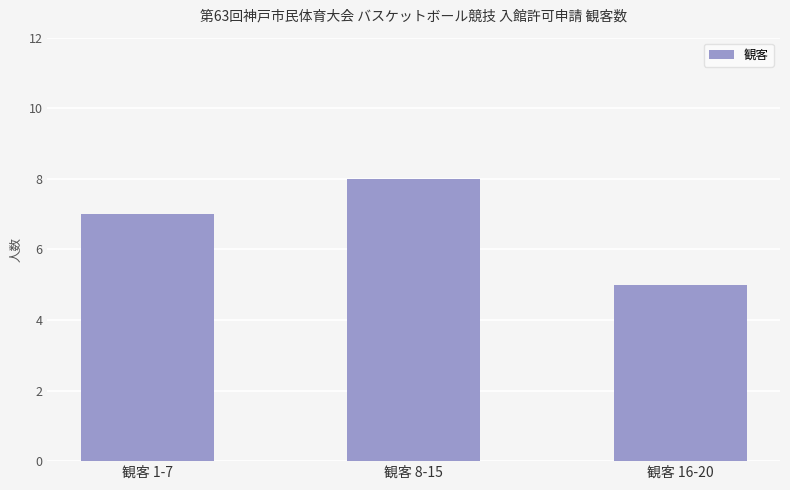

Does the chart contain stacked bars?

No